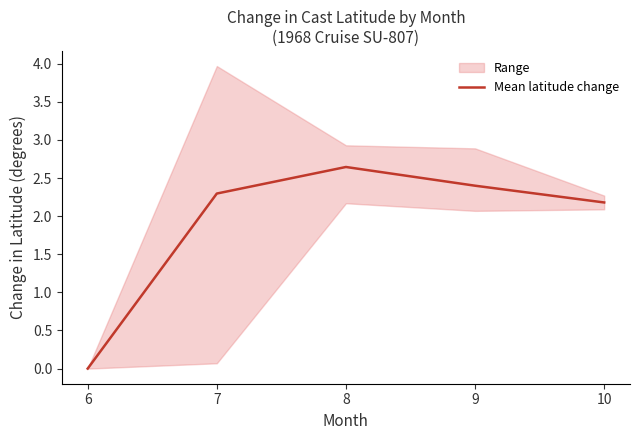

The chart shows a value of -1.3 at 6. True or false?

False